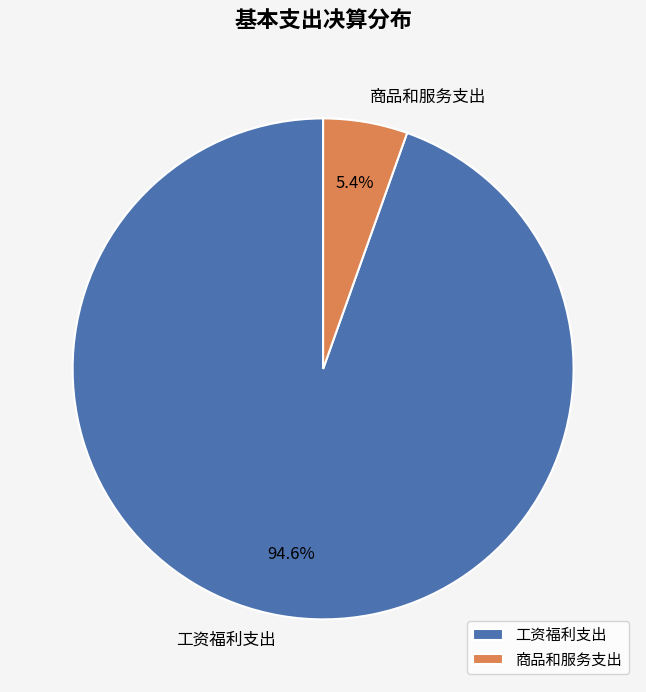

Which category accounts for the majority?

工资福利支出